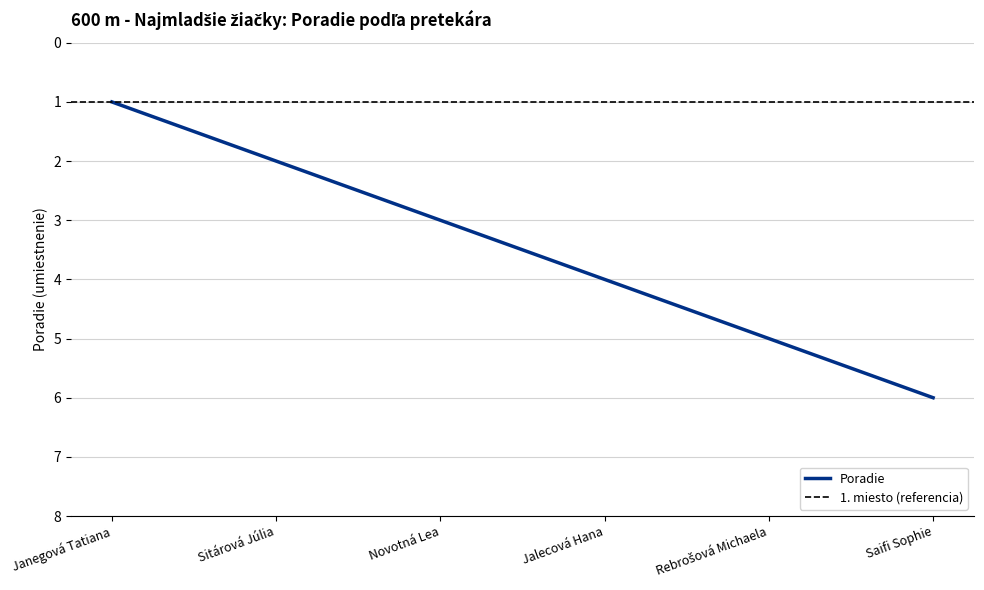

True or false: the data shows 5 at Rebrošová Michaela.

True